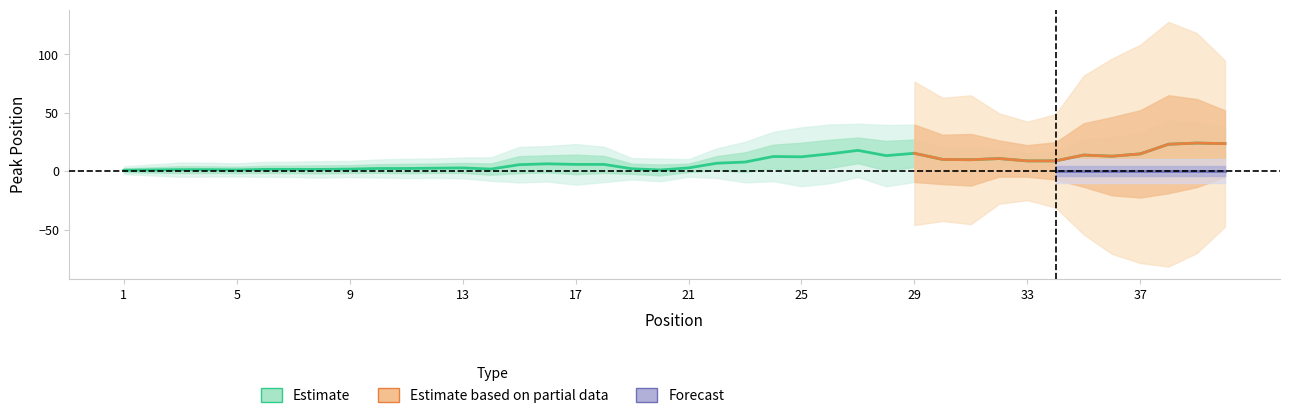

True or false: Peak Position and Weeks on Chart intersect in this chart.

False